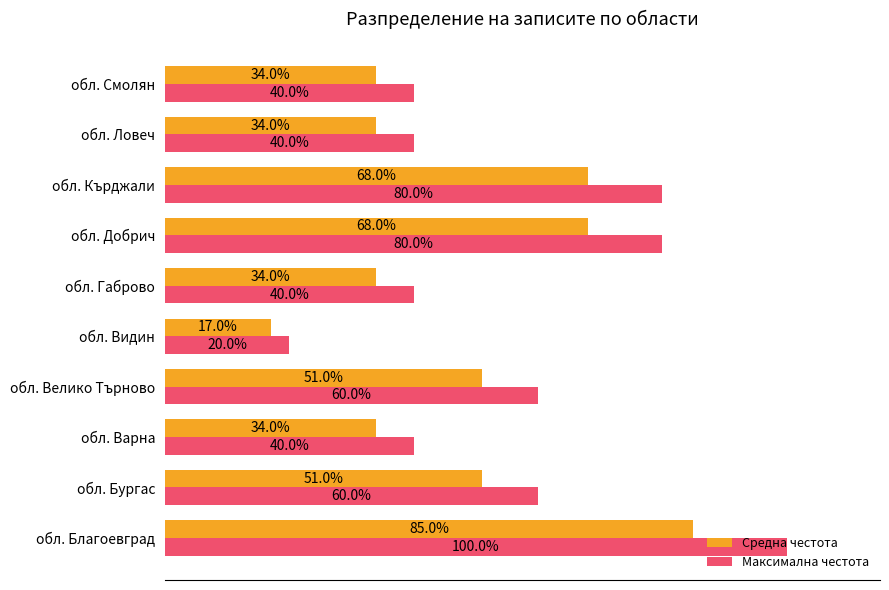

Is the value of Средна честота at обл. Велико Търново greater than the value of Максимална честота at обл. Добрич?

No